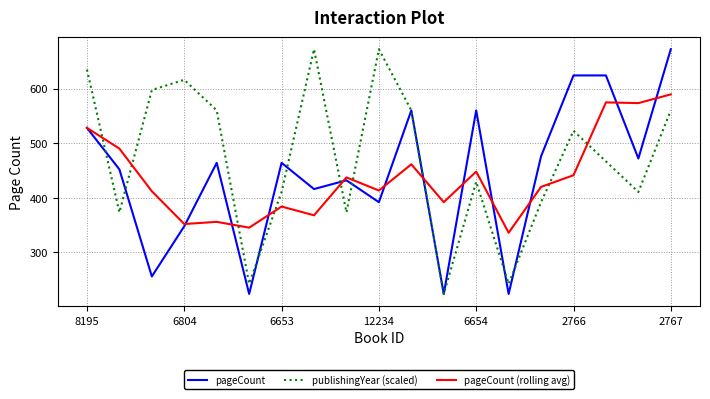

What is the lowest value of the publishingYear (scaled) series?

224.0